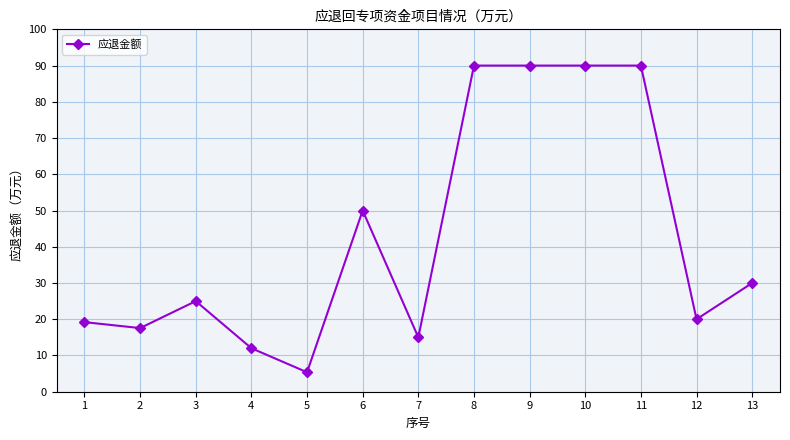

What is the smallest value displayed?

5.4